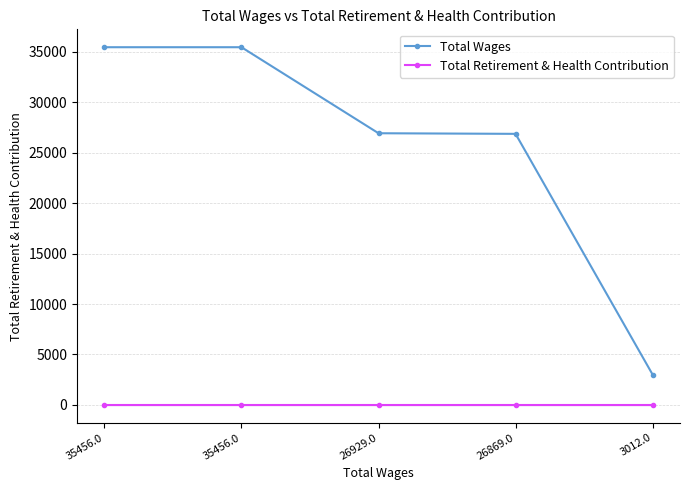

What is the approximate value of Total Wages at 35456.0, to the nearest 50?

35450